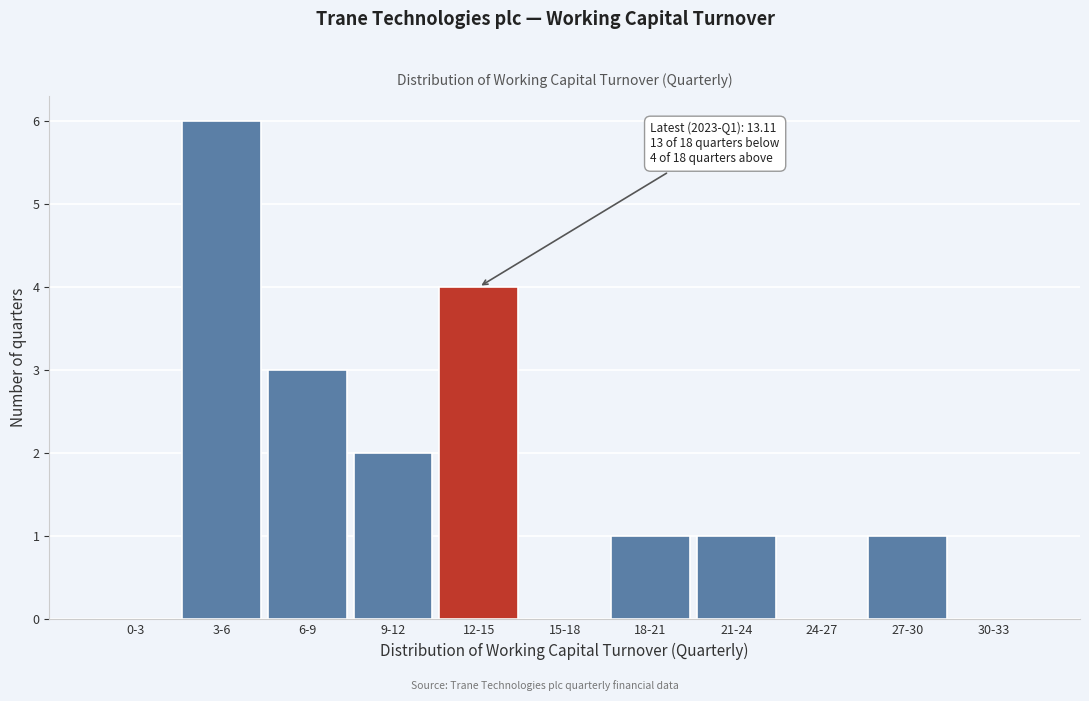

Reading left to right, transcribe all the data shown in this chart.

0-3=0	3-6=6	6-9=3	9-12=2	12-15=4	15-18=0	18-21=1	21-24=1	24-27=0	27-30=1	30-33=0